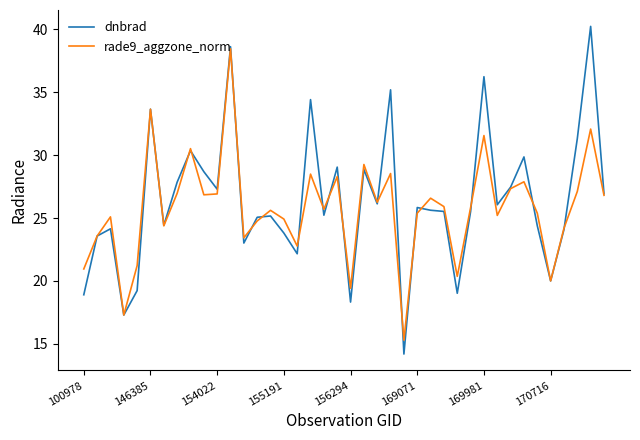

Which series has the widest spread of values?

dnbrad